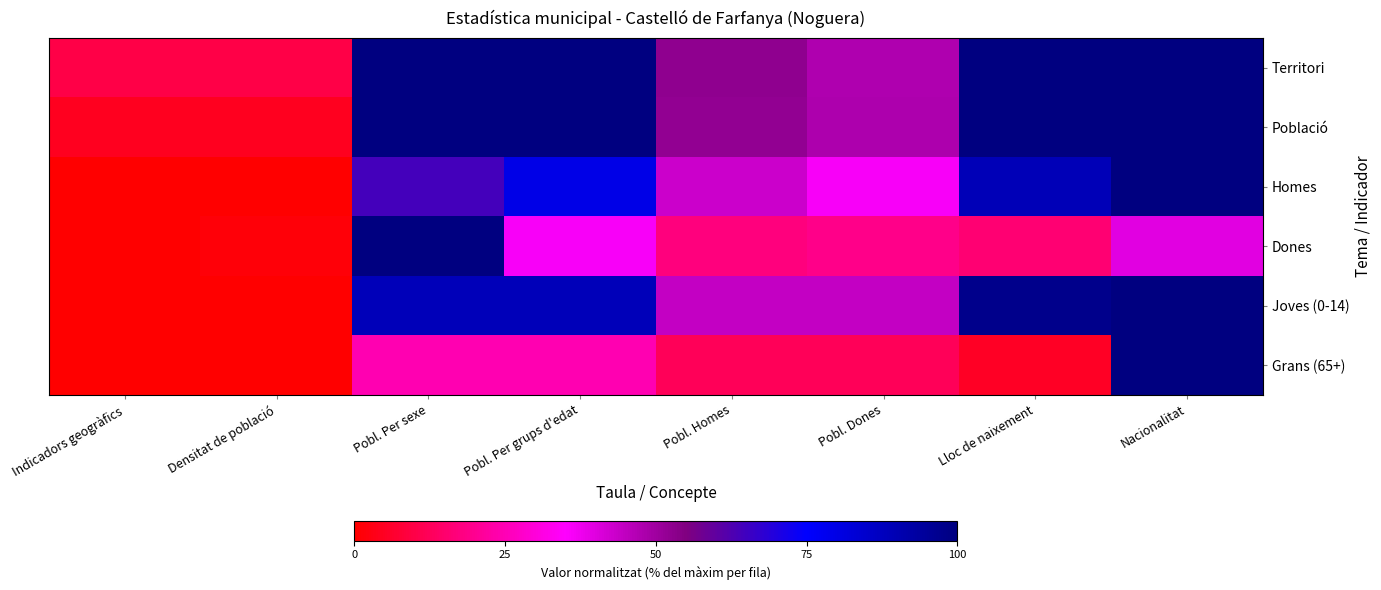

Reading left to right, what are all the values shown in this chart?

Territori: Indicadors geogràfics=9.9	Densitat de població=9.9	Pobl. Per sexe=100.0	Pobl. Per grups d'edat=100.0	Pobl. Homes=52.6	Pobl. Dones=47.4	Lloc de naixement=100.0	Nacionalitat=100.0
Població: Indicadors geogràfics=4.5	Densitat de població=4.5	Pobl. Per sexe=100.0	Pobl. Per grups d'edat=100.0	Pobl. Homes=52.0	Pobl. Dones=48.0	Lloc de naixement=100.0	Nacionalitat=100.0
Homes: Indicadors geogràfics=0.0	Densitat de població=0.1	Pobl. Per sexe=64.3	Pobl. Per grups d'edat=79.3	Pobl. Homes=43.1	Pobl. Dones=36.3	Lloc de naixement=88.9	Nacionalitat=100.0
Dones: Indicadors geogràfics=0.0	Densitat de població=1.3	Pobl. Per sexe=100.0	Pobl. Per grups d'edat=36.1	Pobl. Homes=17.2	Pobl. Dones=18.9	Lloc de naixement=15.6	Nacionalitat=39.8
Joves (0-14): Indicadors geogràfics=0.0	Densitat de població=0.0	Pobl. Per sexe=88.3	Pobl. Per grups d'edat=88.3	Pobl. Homes=44.2	Pobl. Dones=44.2	Lloc de naixement=97.4	Nacionalitat=100.0
Grans (65+): Indicadors geogràfics=0.0	Densitat de població=0.0	Pobl. Per sexe=24.3	Pobl. Per grups d'edat=24.3	Pobl. Homes=12.1	Pobl. Dones=12.1	Lloc de naixement=5.3	Nacionalitat=100.0